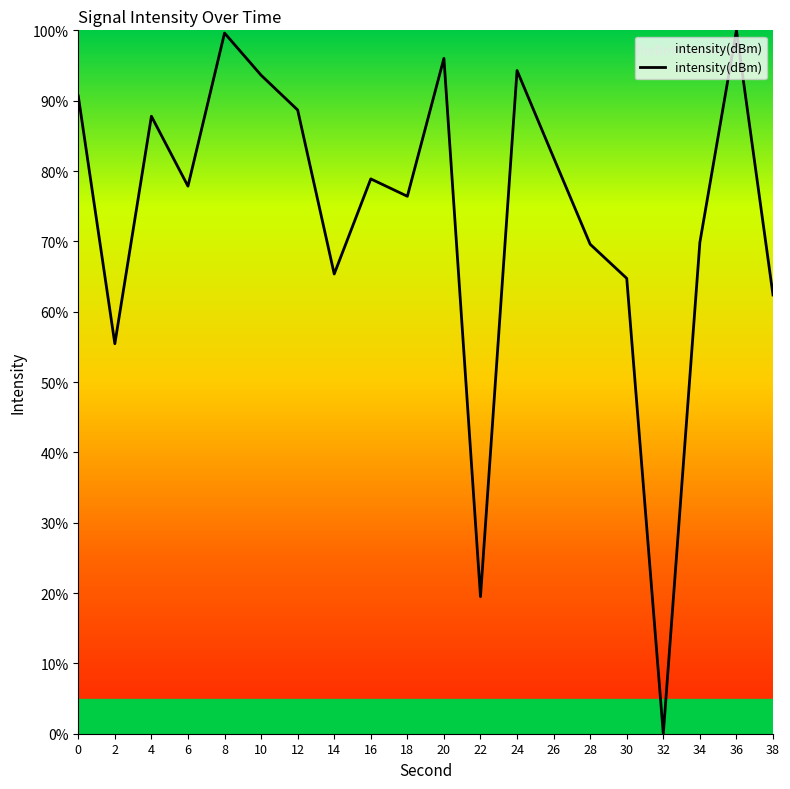

At which label is the value closest to 50?

2